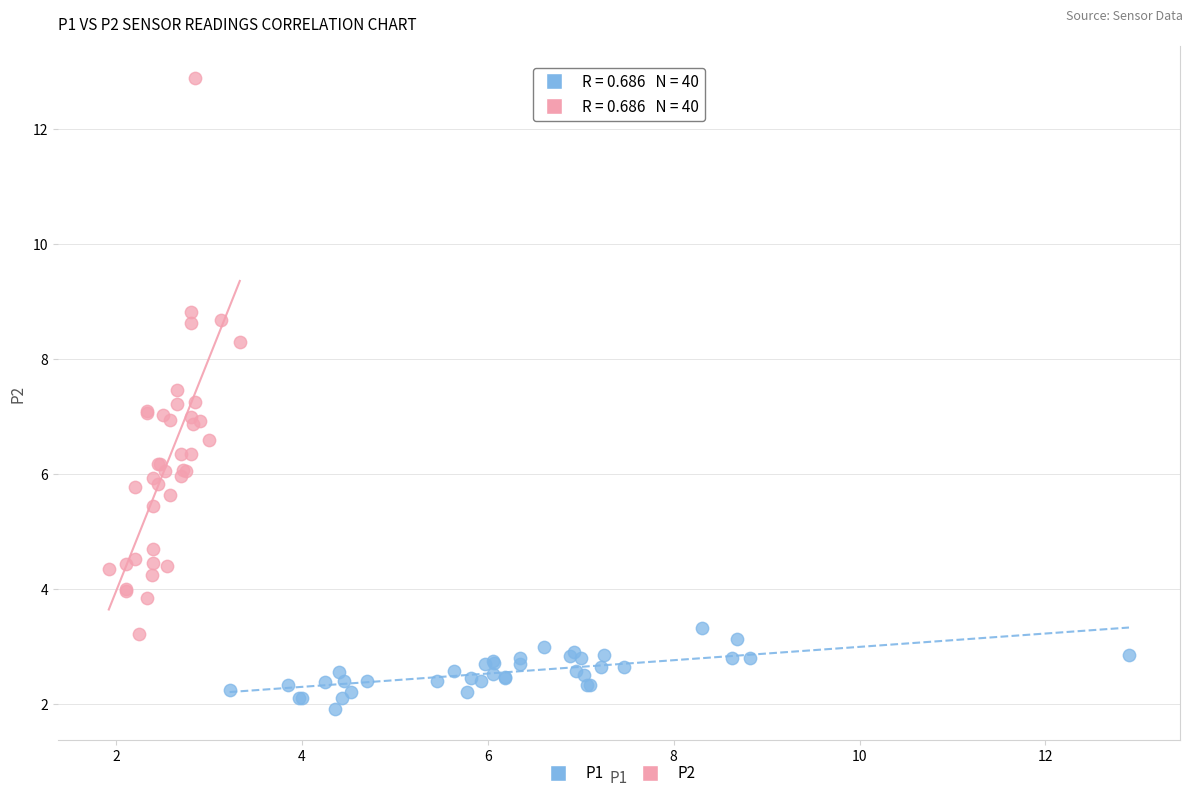

Which series reaches the minimum Y coordinate?

P1